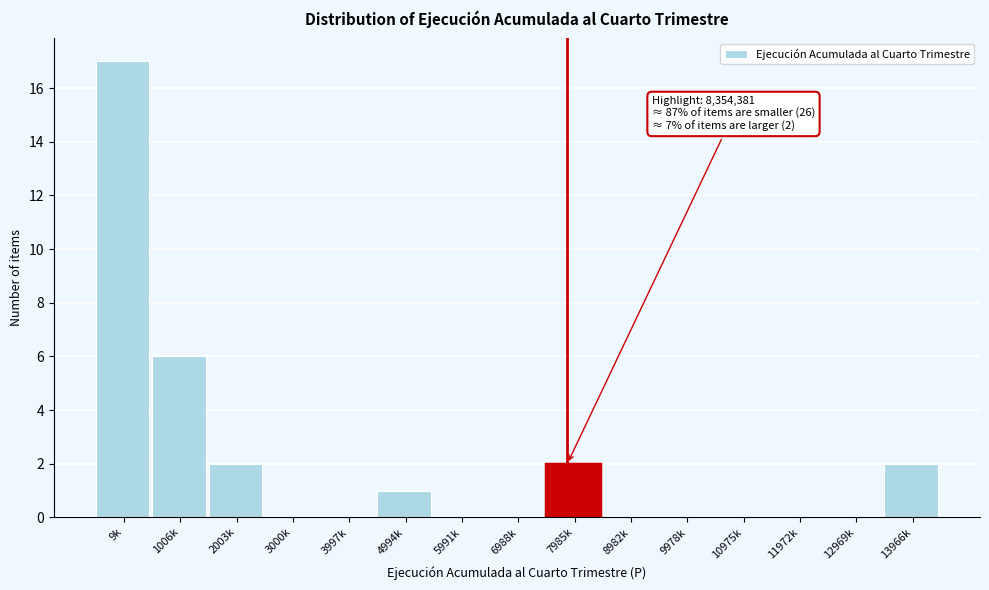

Reading left to right, transcribe all the data shown in this chart.

9k=17	1006k=6	2003k=2	3000k=0	3997k=0	4994k=1	5991k=0	6988k=0	7985k=2	8982k=0	9978k=0	10975k=0	11972k=0	12969k=0	13966k=2